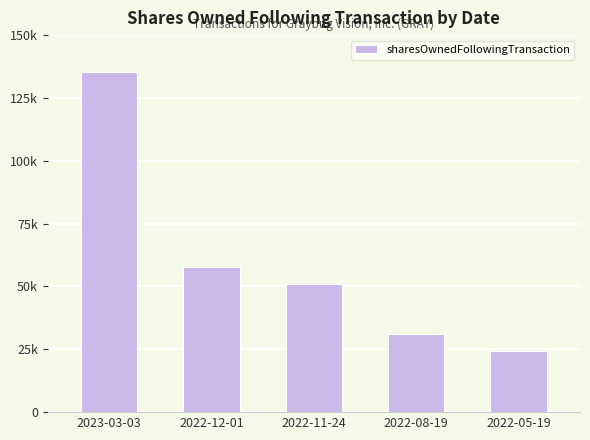

What is the difference between the second highest and second lowest values?

26493